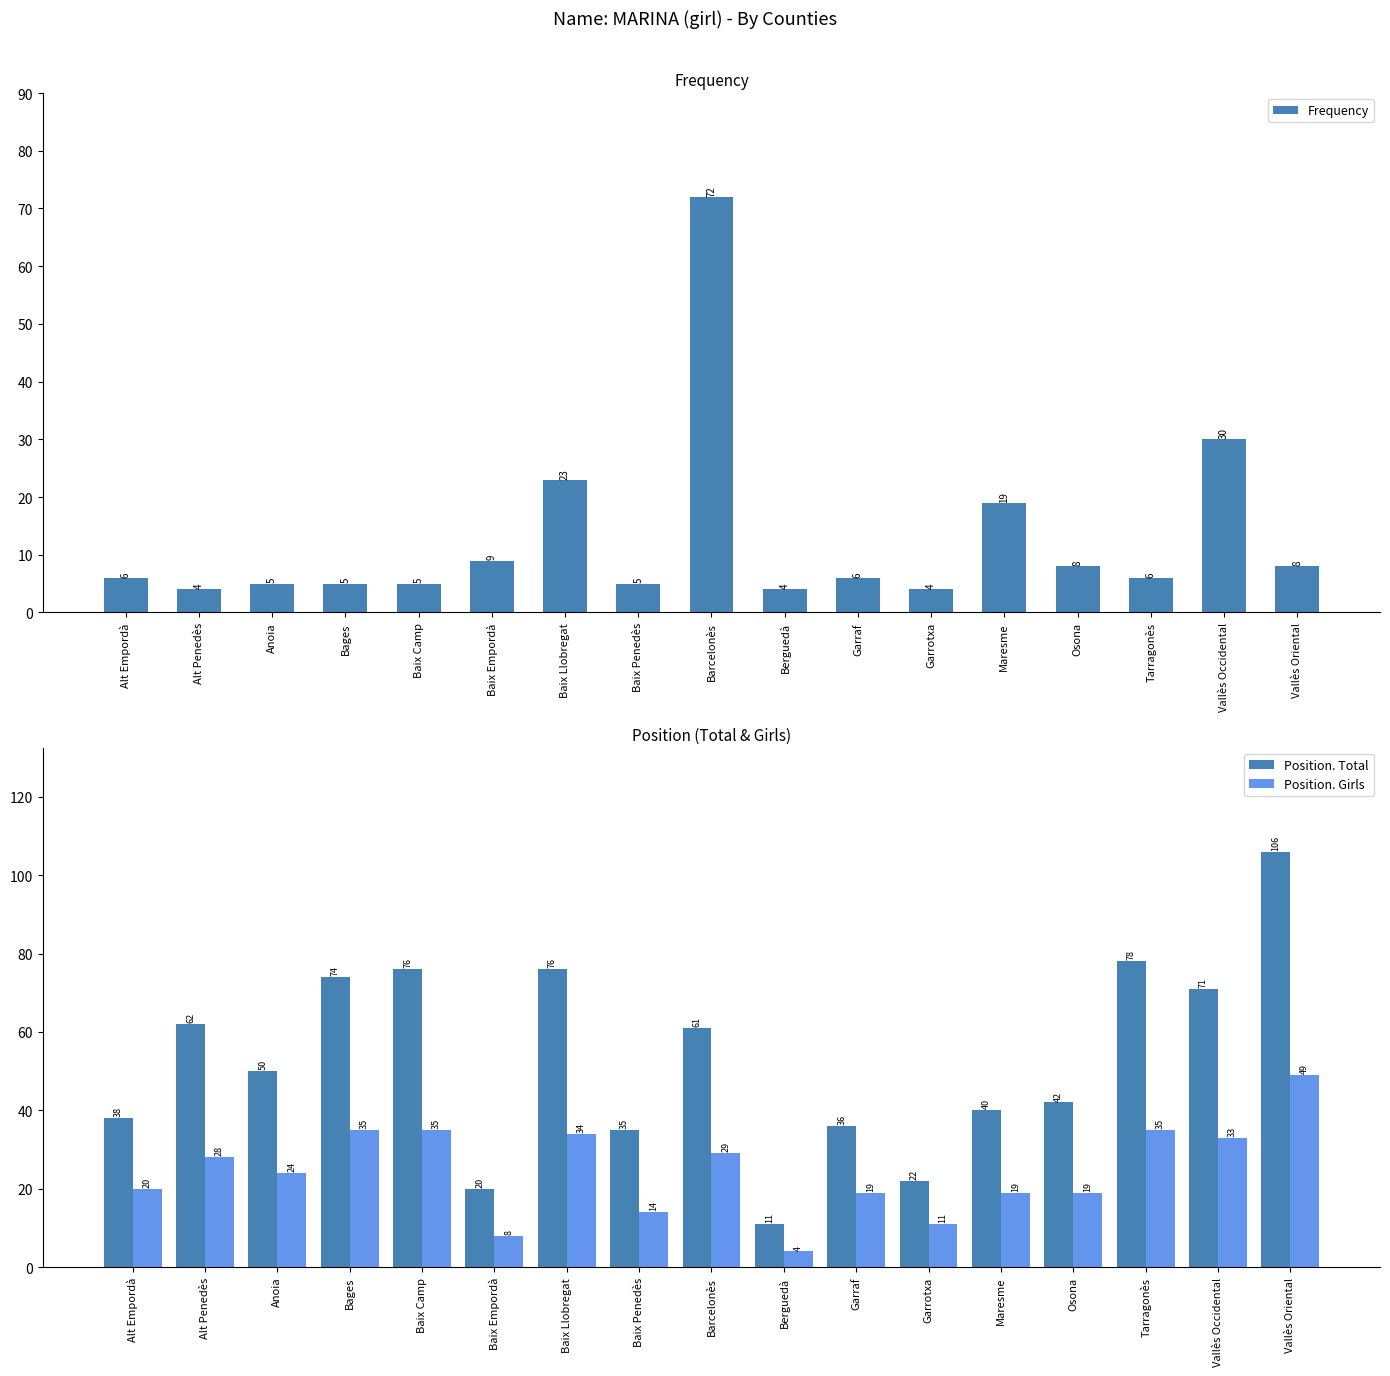

How many data points in Frequency are less than 6?

7